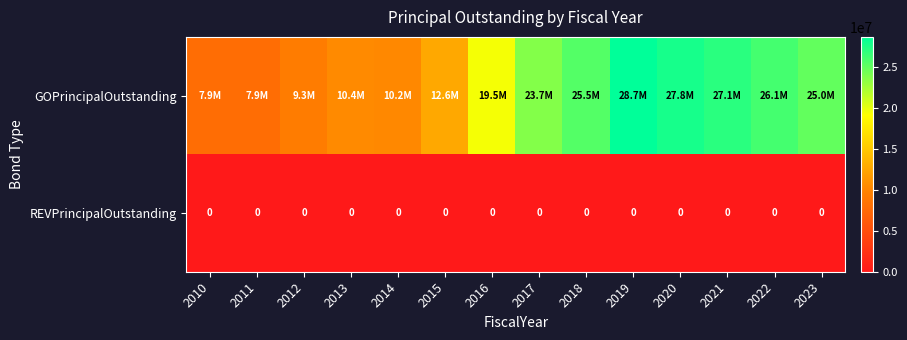

The REVPrincipalOutstanding series shows 0 at 2019. True or false?

True